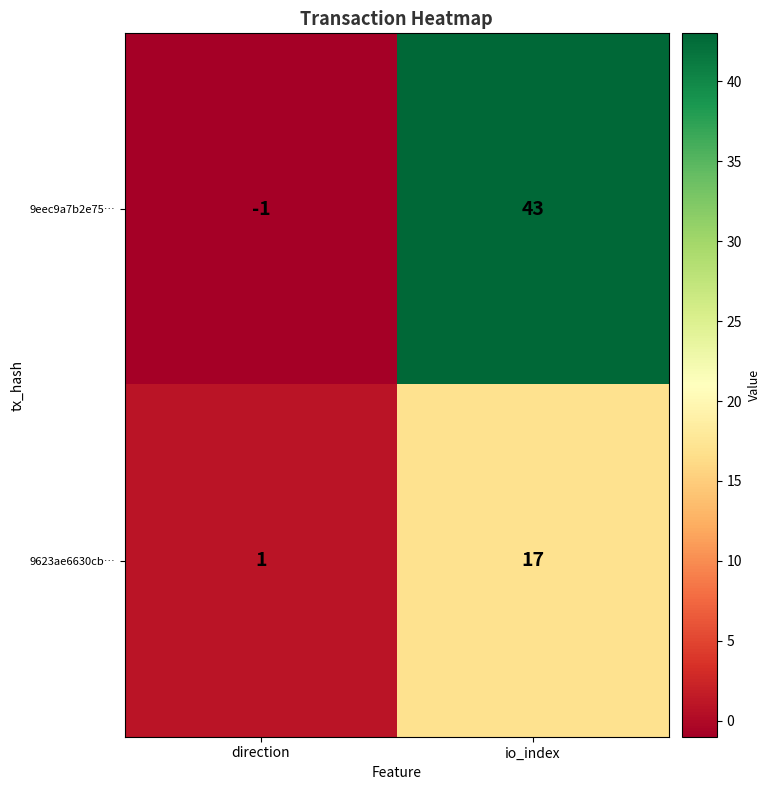

What is the difference between the maximum and minimum values in the 9623ae6630cb… series?

16